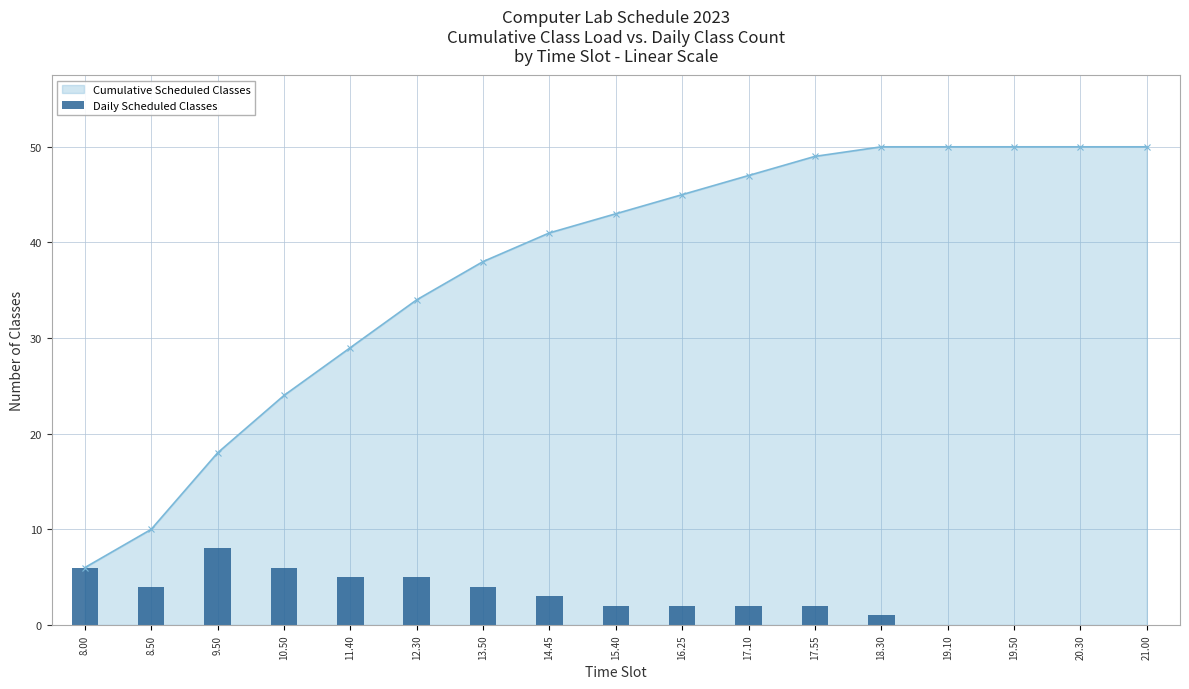

Reading left to right, list all the values displayed in this chart.

6	4	8	6	5	5	4	3	2	2	2	2	1	0	0	0	0